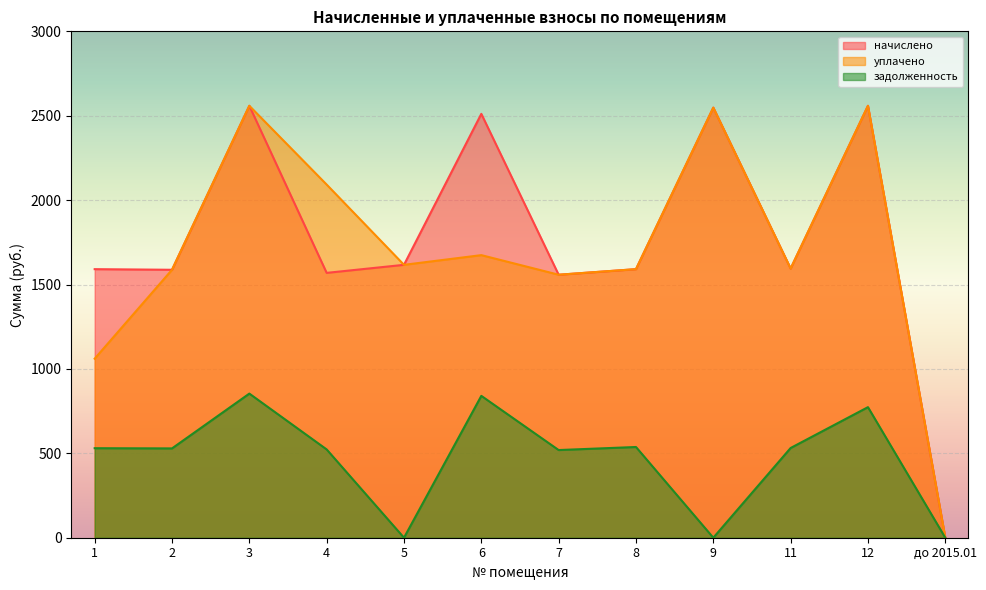

At how many categories does at least one series exceed 1690?

5